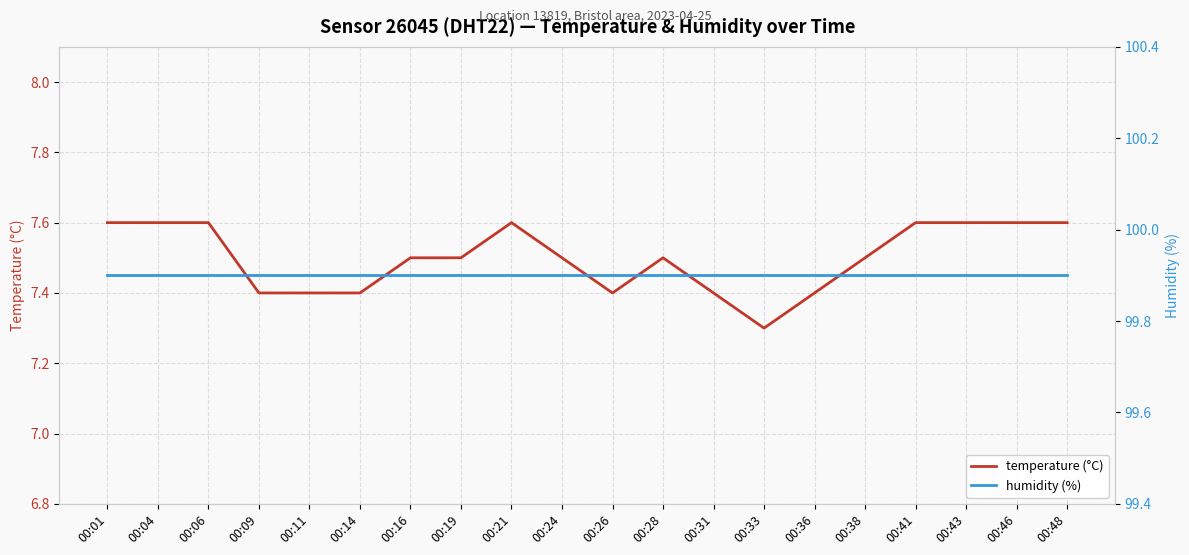

Is this an area chart (filled region under the line)?

No